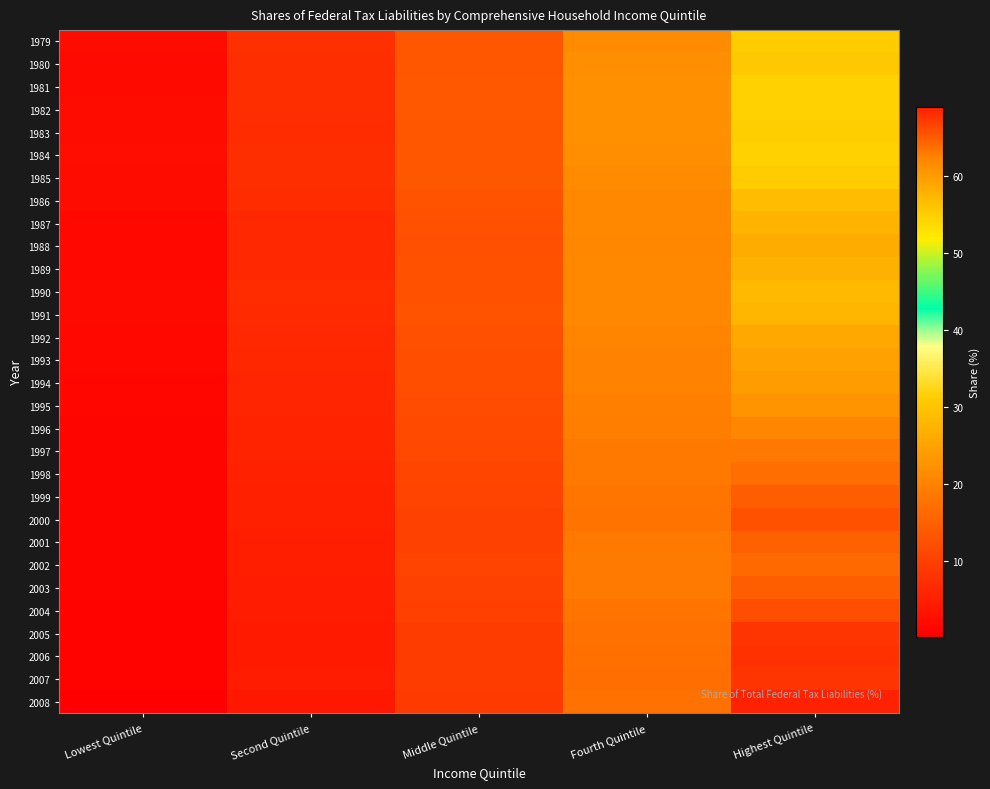

Reading right to left, what are all the values shown in this chart?

1979: Highest Quintile=55.1	Fourth Quintile=21.6	Middle Quintile=13.6	Second Quintile=7.5	Lowest Quintile=2.1
1980: Highest Quintile=55.3	Fourth Quintile=21.8	Middle Quintile=13.6	Second Quintile=7.2	Lowest Quintile=2.0
1981: Highest Quintile=54.5	Fourth Quintile=22.2	Middle Quintile=13.8	Second Quintile=7.4	Lowest Quintile=2.0
1982: Highest Quintile=54.5	Fourth Quintile=22.3	Middle Quintile=13.8	Second Quintile=7.2	Lowest Quintile=2.1
1983: Highest Quintile=55.0	Fourth Quintile=22.1	Middle Quintile=13.4	Second Quintile=7.1	Lowest Quintile=2.2
1984: Highest Quintile=54.6	Fourth Quintile=21.8	Middle Quintile=13.5	Second Quintile=7.4	Lowest Quintile=2.5
1985: Highest Quintile=55.1	Fourth Quintile=21.6	Middle Quintile=13.4	Second Quintile=7.4	Lowest Quintile=2.3
1986: Highest Quintile=56.9	Fourth Quintile=21.0	Middle Quintile=12.9	Second Quintile=7.0	Lowest Quintile=2.1
1987: Highest Quintile=57.6	Fourth Quintile=21.0	Middle Quintile=12.7	Second Quintile=6.6	Lowest Quintile=1.8
1988: Highest Quintile=58.3	Fourth Quintile=20.8	Middle Quintile=12.5	Second Quintile=6.6	Lowest Quintile=1.7
1989: Highest Quintile=57.8	Fourth Quintile=21.0	Middle Quintile=12.7	Second Quintile=6.5	Lowest Quintile=1.7
1990: Highest Quintile=57.0	Fourth Quintile=21.1	Middle Quintile=12.8	Second Quintile=7.0	Lowest Quintile=1.9
1991: Highest Quintile=57.2	Fourth Quintile=21.0	Middle Quintile=12.9	Second Quintile=6.8	Lowest Quintile=1.9
1992: Highest Quintile=58.7	Fourth Quintile=20.5	Middle Quintile=12.5	Second Quintile=6.4	Lowest Quintile=1.8
1993: Highest Quintile=59.5	Fourth Quintile=20.2	Middle Quintile=12.2	Second Quintile=6.2	Lowest Quintile=1.7
1994: Highest Quintile=60.0	Fourth Quintile=20.3	Middle Quintile=12.2	Second Quintile=6.0	Lowest Quintile=1.4
1995: Highest Quintile=60.8	Fourth Quintile=19.8	Middle Quintile=11.9	Second Quintile=6.0	Lowest Quintile=1.3
1996: Highest Quintile=62.2	Fourth Quintile=19.3	Middle Quintile=11.5	Second Quintile=5.7	Lowest Quintile=1.1
1997: Highest Quintile=63.0	Fourth Quintile=18.7	Middle Quintile=11.3	Second Quintile=5.7	Lowest Quintile=1.2
1998: Highest Quintile=63.8	Fourth Quintile=18.6	Middle Quintile=10.9	Second Quintile=5.4	Lowest Quintile=1.2
1999: Highest Quintile=64.7	Fourth Quintile=18.1	Middle Quintile=10.5	Second Quintile=5.3	Lowest Quintile=1.2
2000: Highest Quintile=65.6	Fourth Quintile=17.8	Middle Quintile=10.2	Second Quintile=5.2	Lowest Quintile=1.1
2001: Highest Quintile=64.5	Fourth Quintile=18.7	Middle Quintile=10.4	Second Quintile=5.0	Lowest Quintile=1.1
2002: Highest Quintile=64.1	Fourth Quintile=19.0	Middle Quintile=10.6	Second Quintile=5.0	Lowest Quintile=1.1
2003: Highest Quintile=64.8	Fourth Quintile=18.9	Middle Quintile=10.3	Second Quintile=4.7	Lowest Quintile=1.1
2004: Highest Quintile=66.0	Fourth Quintile=18.2	Middle Quintile=10.0	Second Quintile=4.6	Lowest Quintile=1.0
2005: Highest Quintile=67.4	Fourth Quintile=17.4	Middle Quintile=9.6	Second Quintile=4.4	Lowest Quintile=1.0
2006: Highest Quintile=67.8	Fourth Quintile=17.2	Middle Quintile=9.5	Second Quintile=4.3	Lowest Quintile=1.0
2007: Highest Quintile=67.5	Fourth Quintile=17.1	Middle Quintile=9.6	Second Quintile=4.6	Lowest Quintile=1.0
2008: Highest Quintile=69.0	Fourth Quintile=17.6	Middle Quintile=9.2	Second Quintile=3.8	Lowest Quintile=0.2